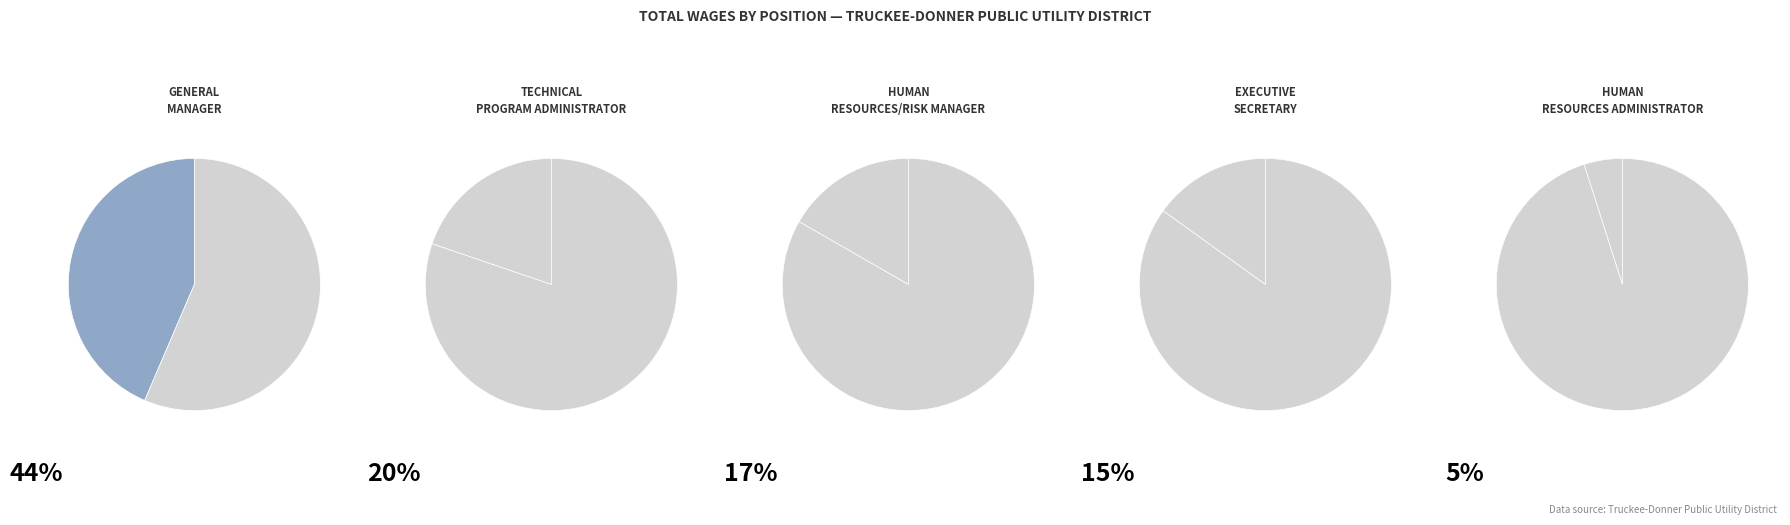

To the nearest percent, what is the difference between the largest and smallest slice percentages?

39%